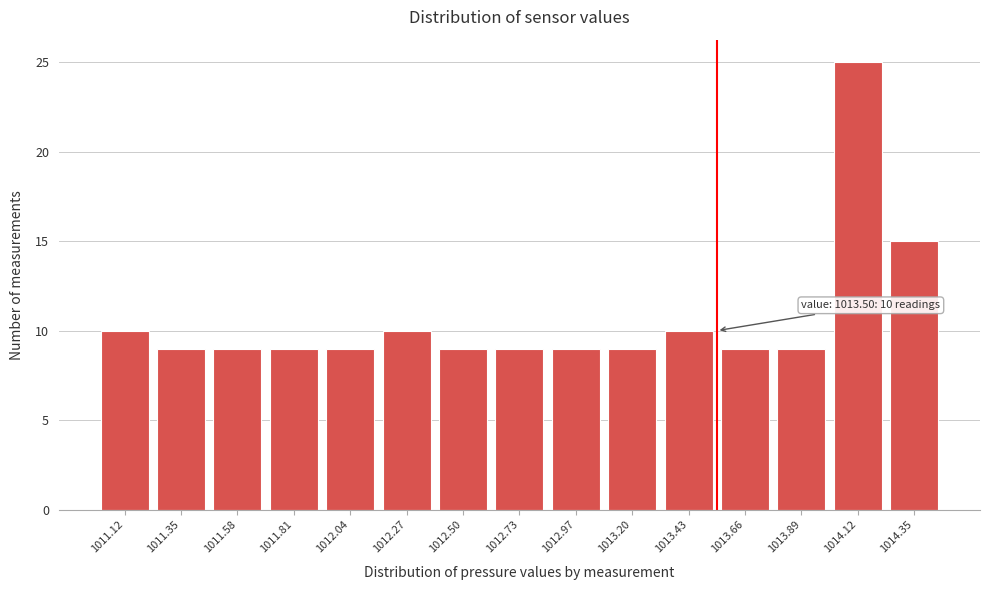

Reading left to right, what are all the values shown in this chart?

1011.12=10	1011.35=9	1011.58=9	1011.81=9	1012.04=9	1012.27=10	1012.50=9	1012.73=9	1012.97=9	1013.20=9	1013.43=10	1013.66=9	1013.89=9	1014.12=25	1014.35=15